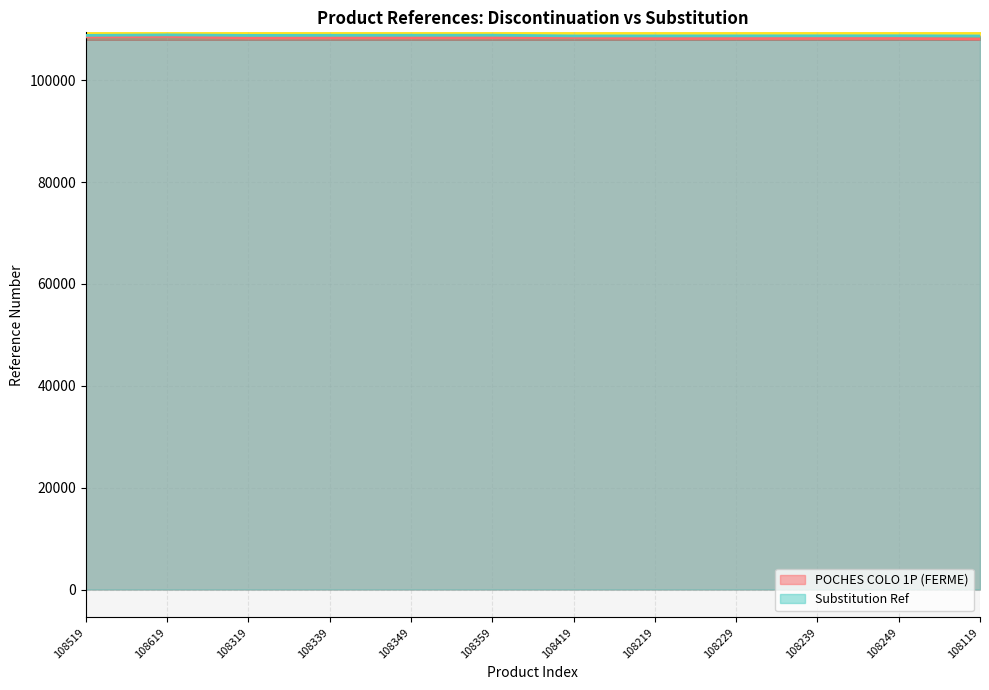

Where is the first local maximum for Substitution Ref?

108619